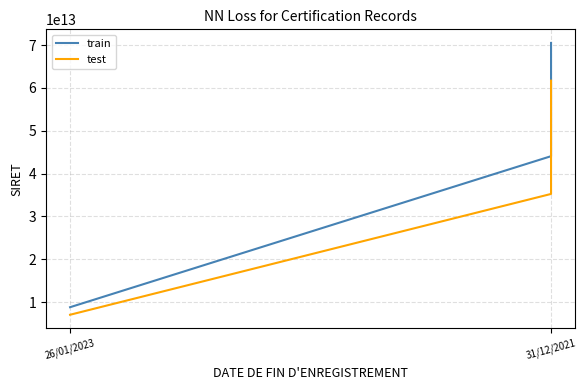

Which series changed the most between 31/12/2021 and 26/01/2023?

train